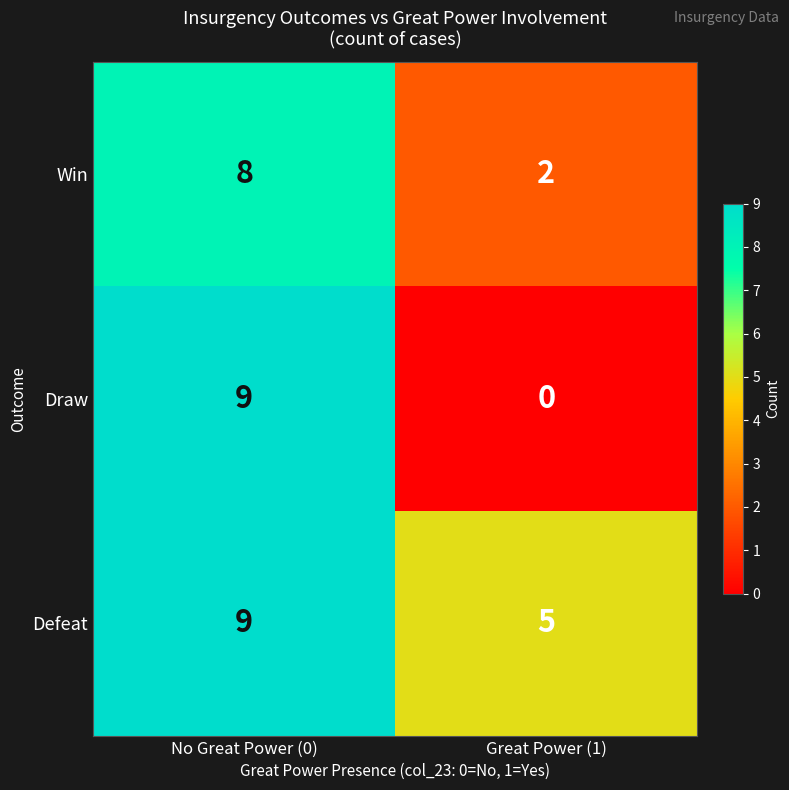

What is the difference between the highest and lowest values at No Great Power (0)?

1